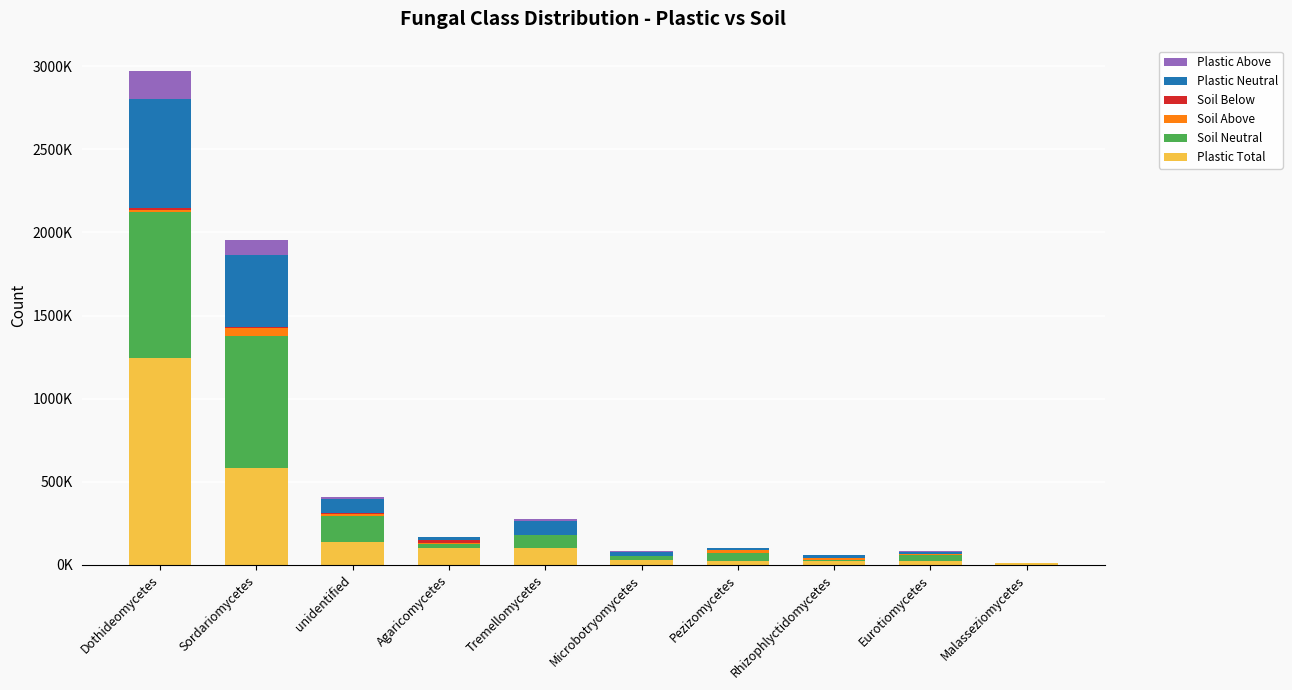

Does the chart contain stacked bars?

Yes